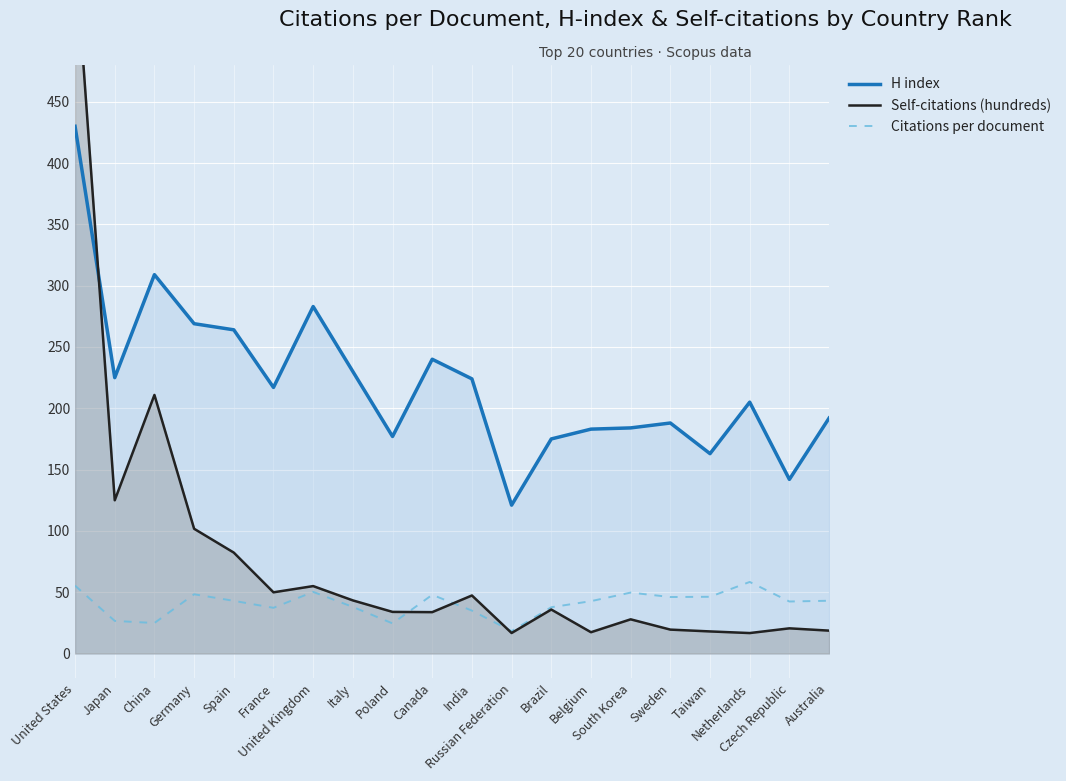

What is the label of the 4th point from the left?

Germany